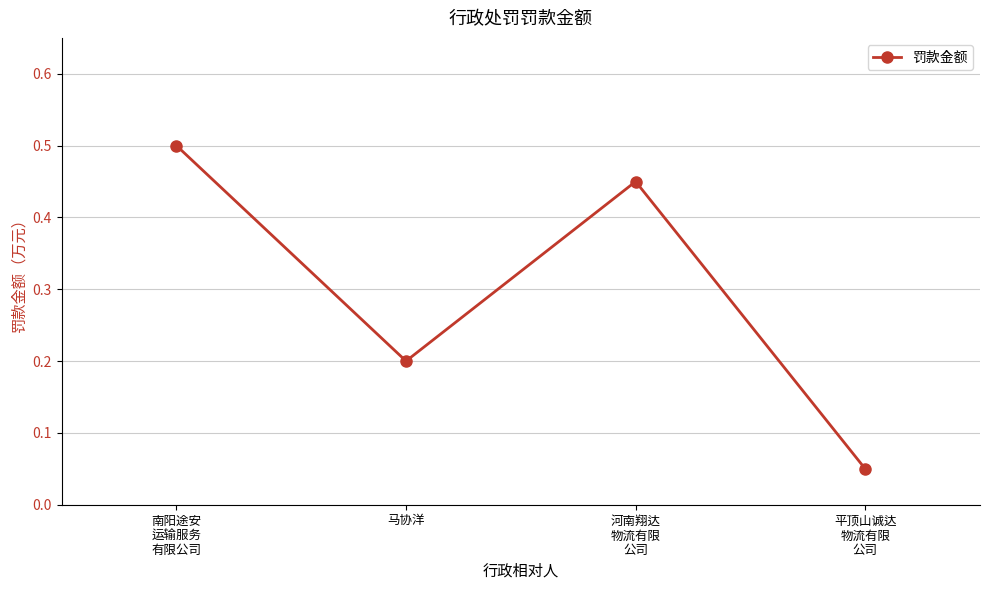

What is the value of the 2nd point from the left?

0.2